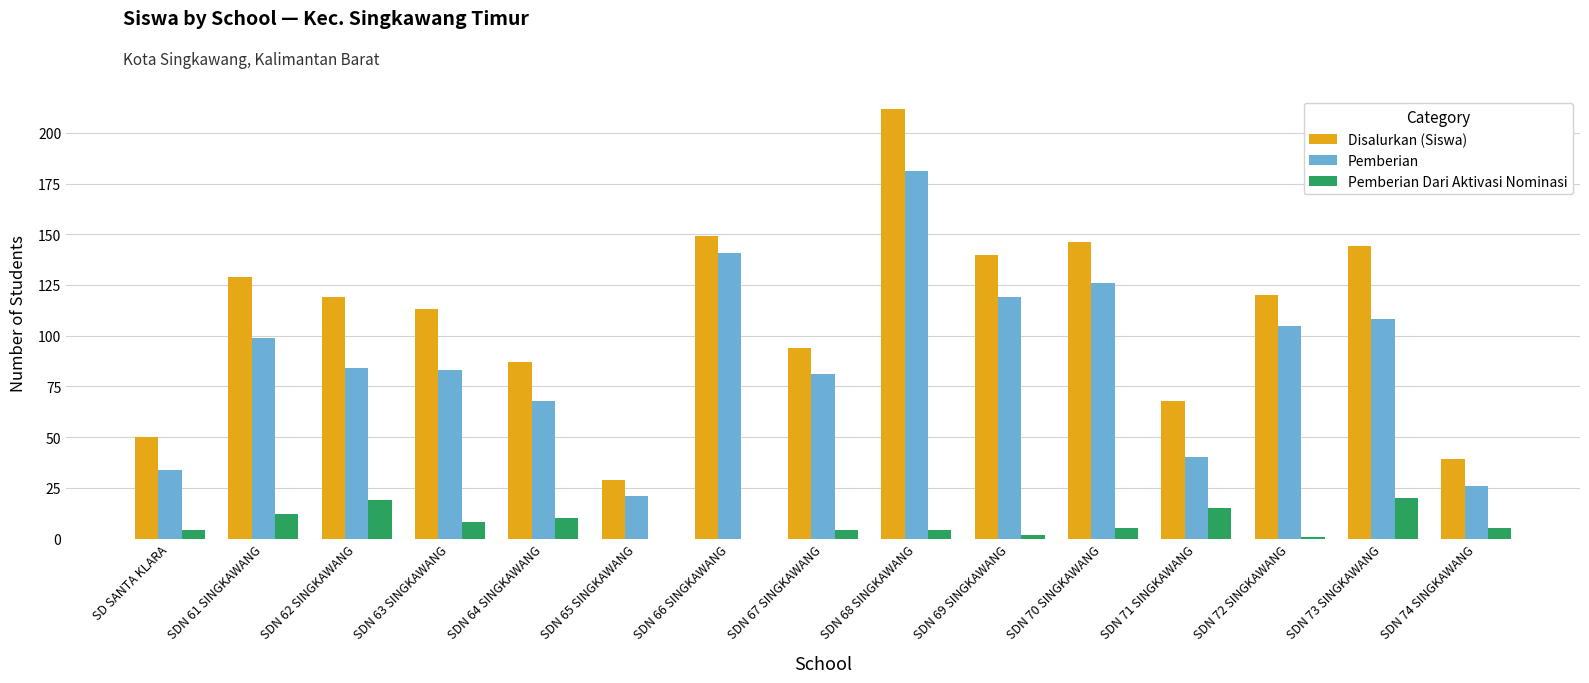

What is the sum of all Disalurkan (Siswa) values?

1639